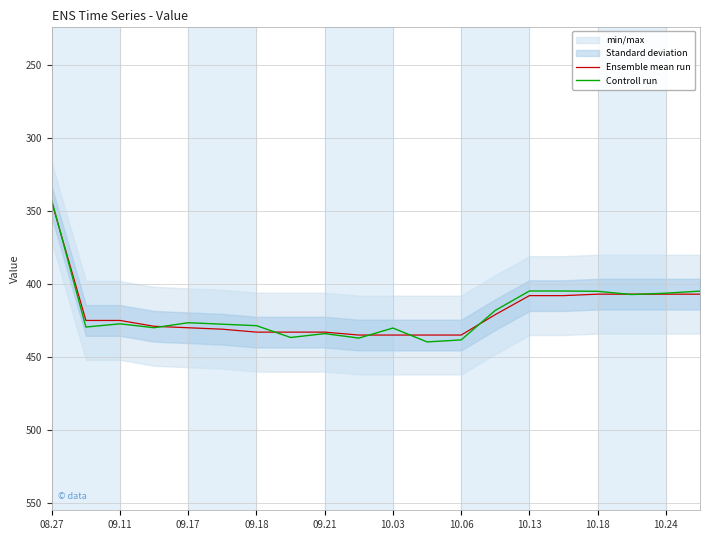

The Controll run series shows 434.0 at 09.21. True or false?

True